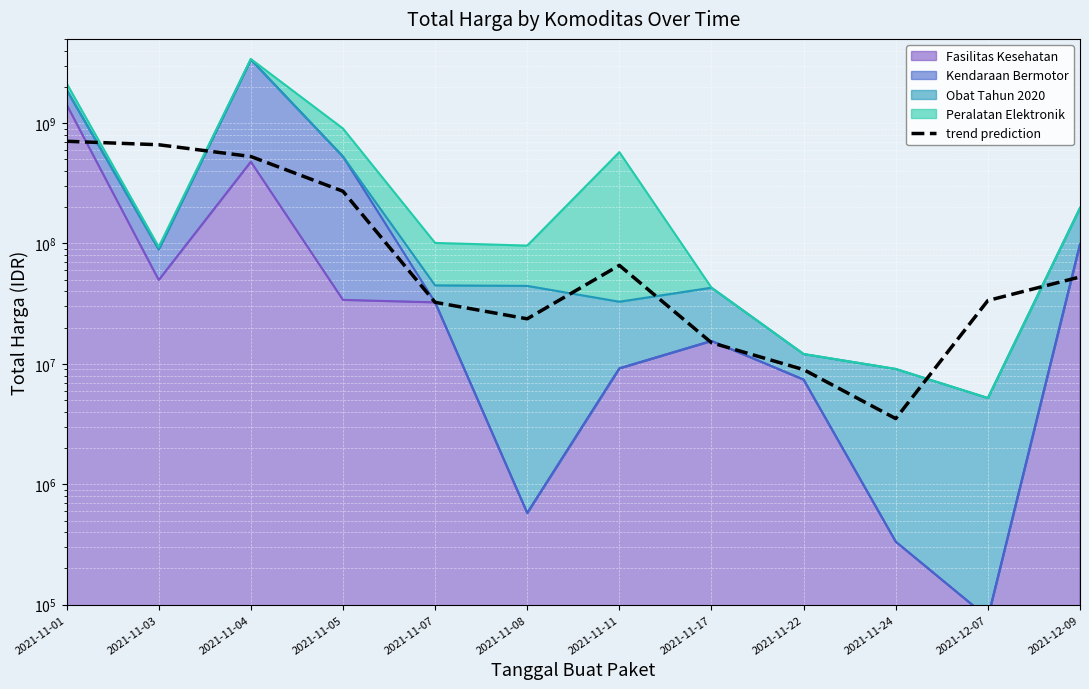

What value does the data have at 2021-11-17?

14990996.0